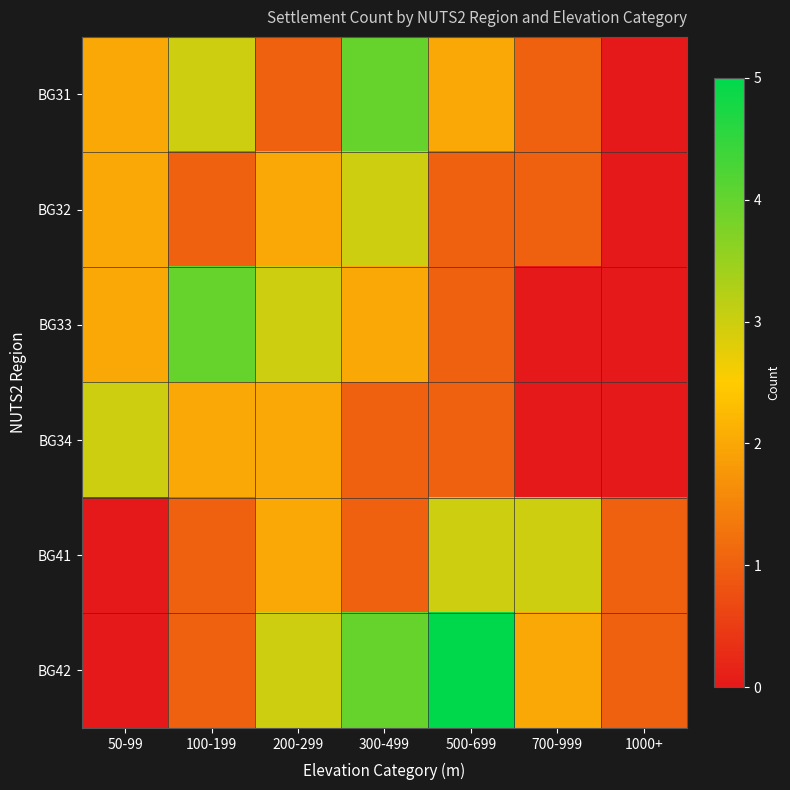

Rank the series by their maximum value, from lowest to highest.

BG32, BG34, BG41, BG31, BG33, BG42